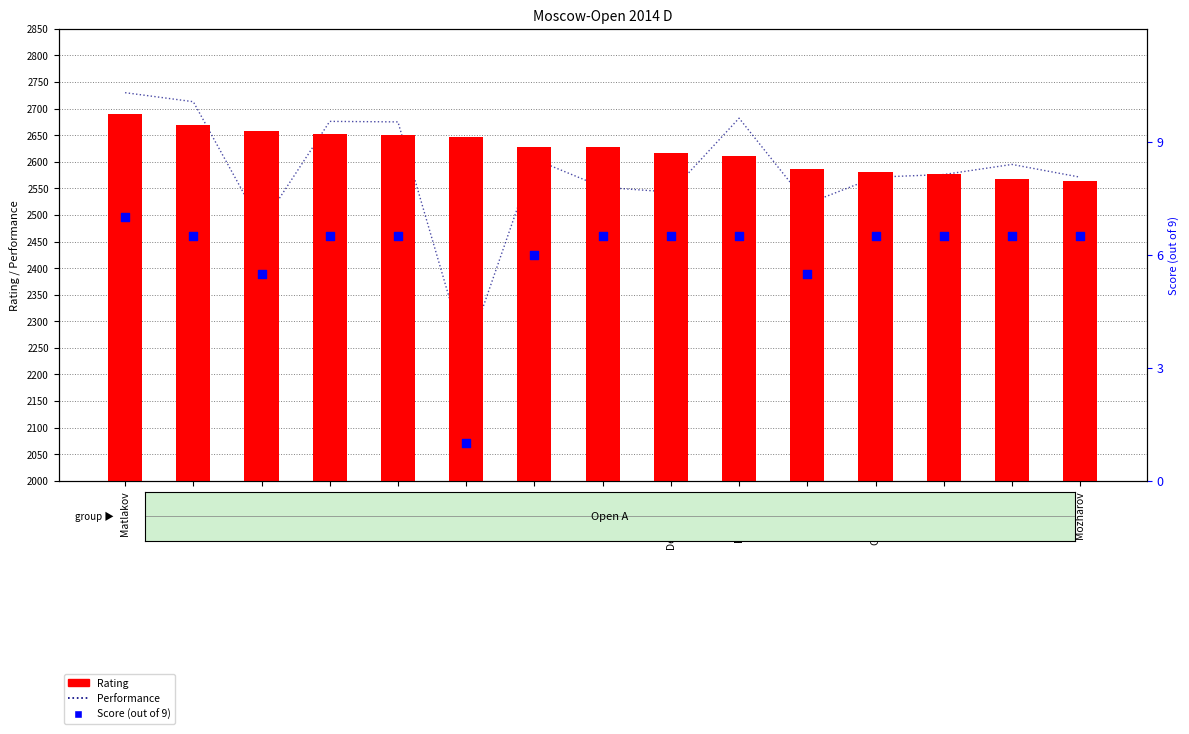

Which series contains the lowest Y value?

Score (out of 9)